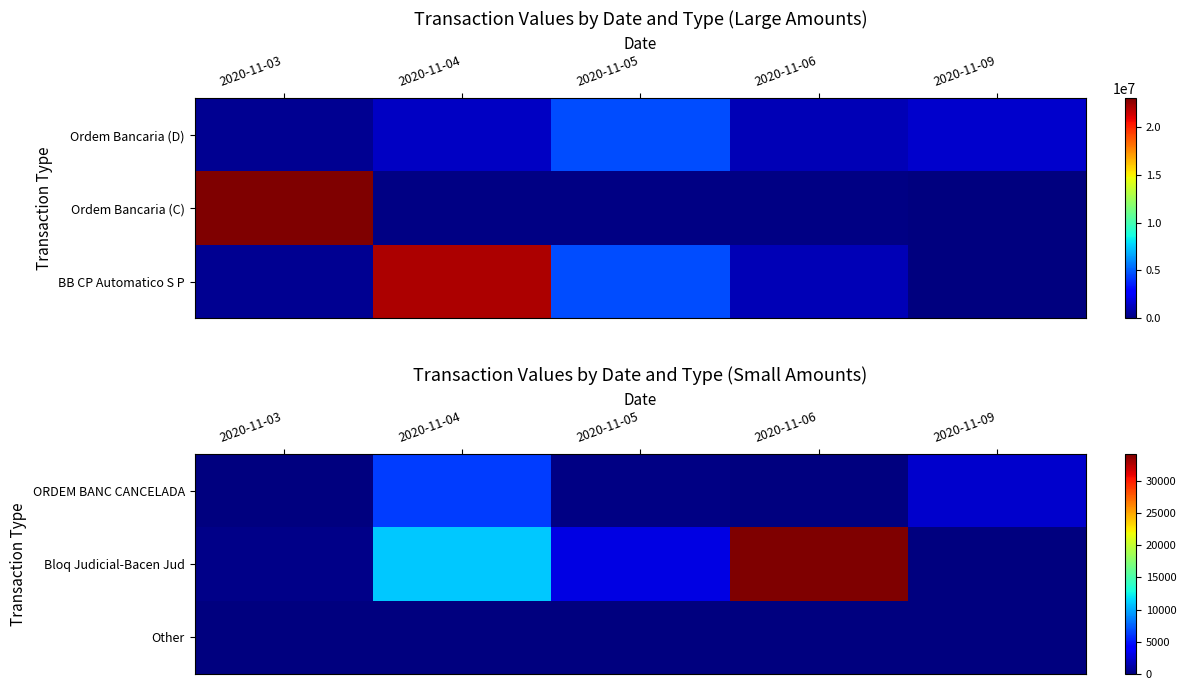

Which series has the largest range (max minus min)?

Bloq Judicial-Bacen Jud